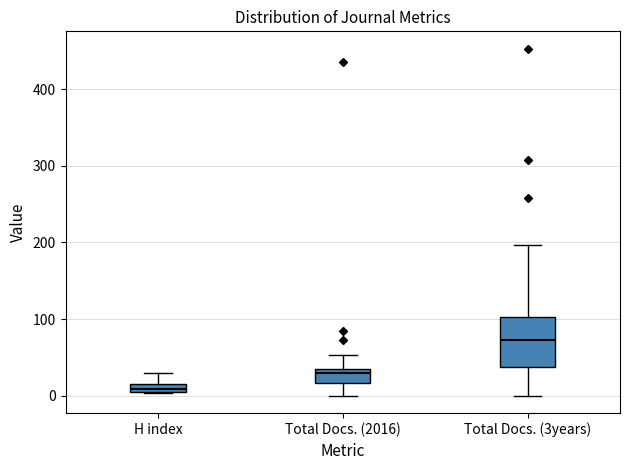

Which box is the tallest, from its lower edge to its upper edge?

Total Docs. (3years)